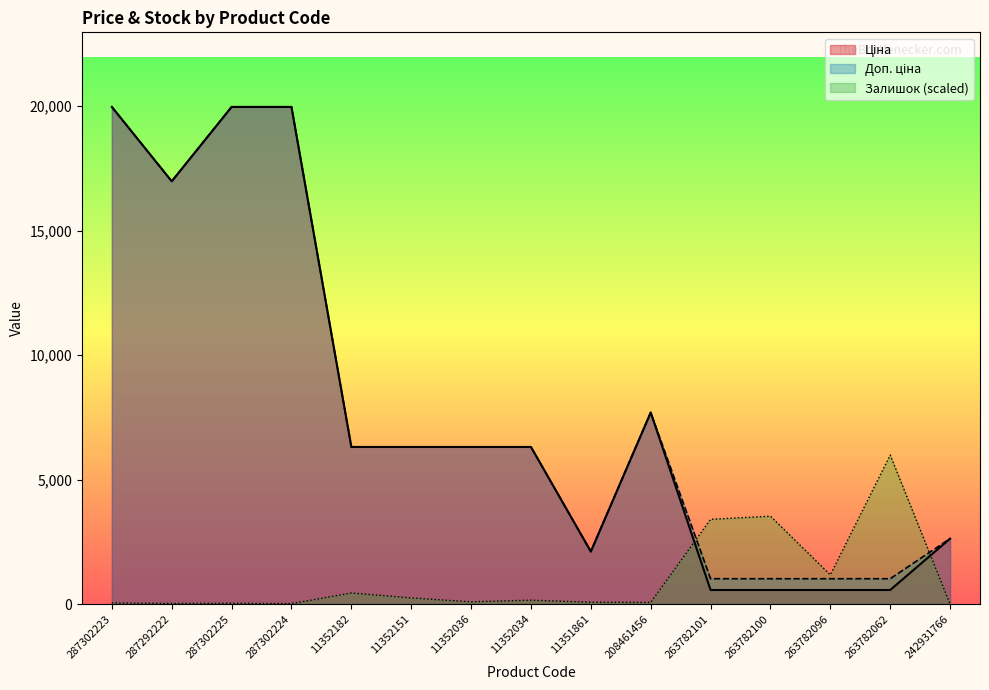

The value of Ціна at 287302224 is 4034.6. True or false?

False